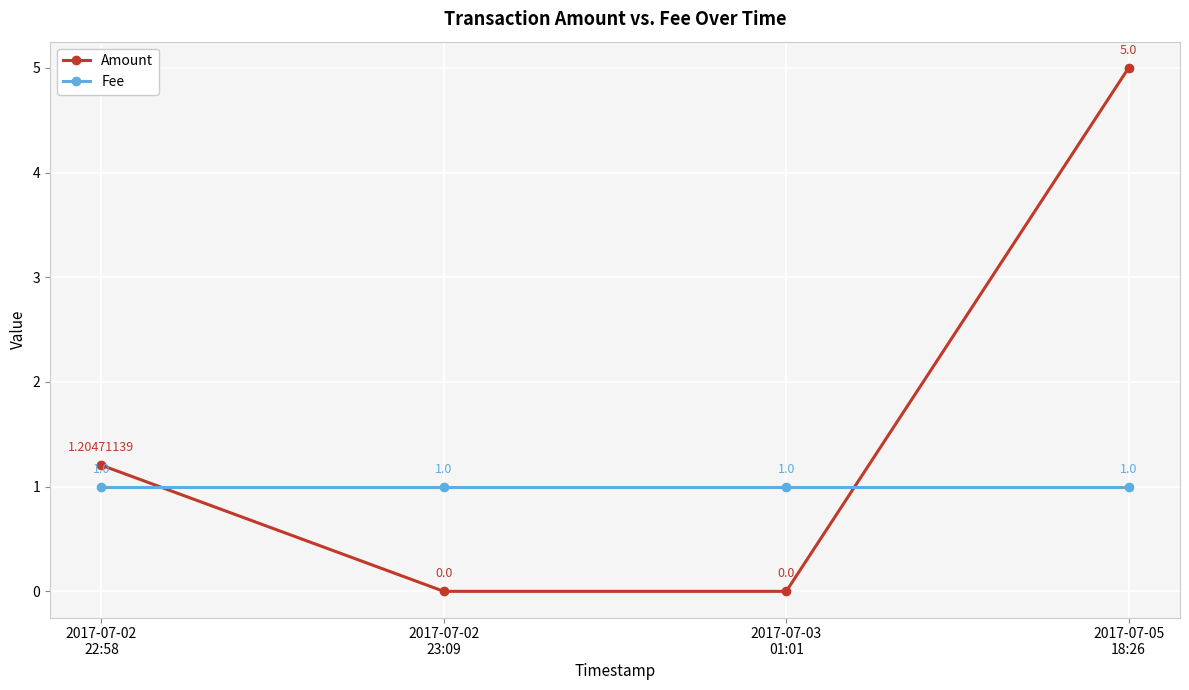

True or false: Amount and Fee intersect in this chart.

True